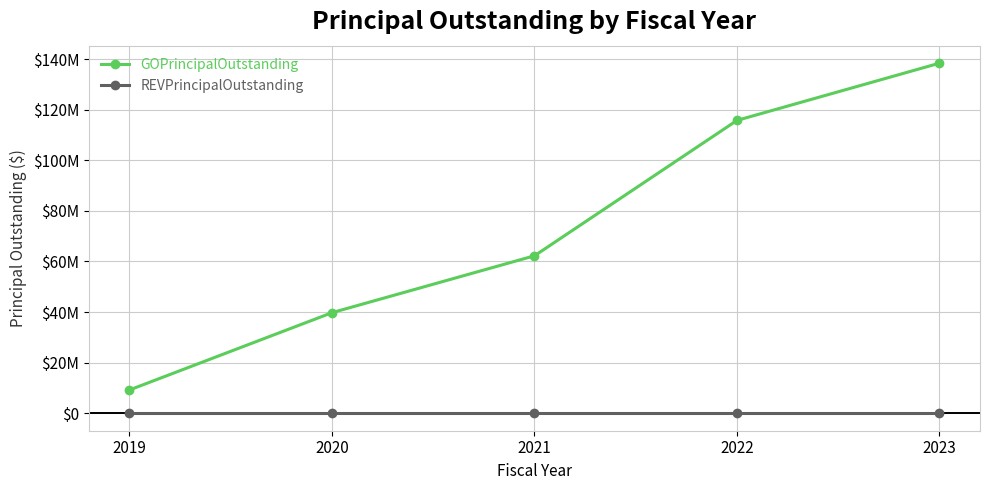

Which series has the largest total across all categories?

GOPrincipalOutstanding